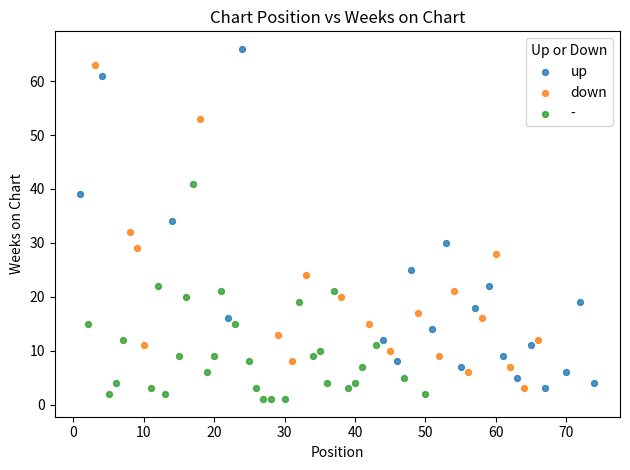

What are all the series names shown in the legend?

up, down, -